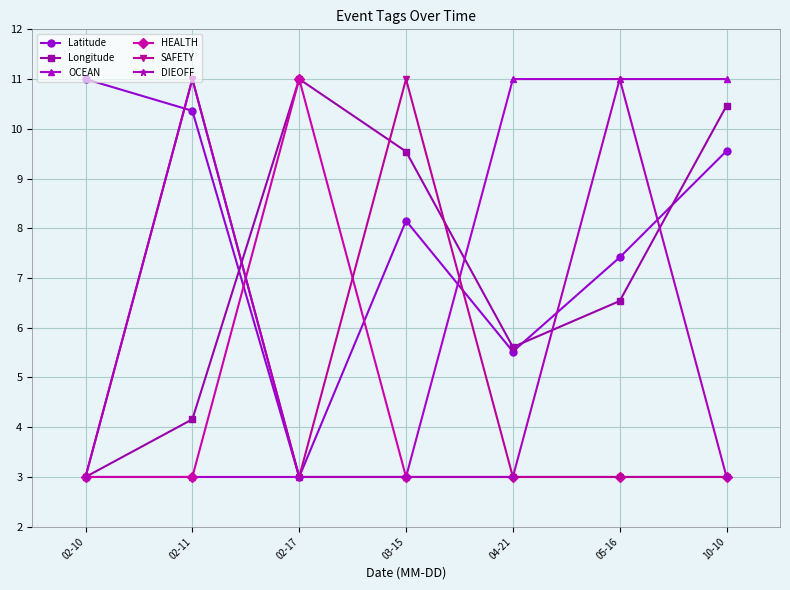

True or false: Latitude has a value of 11.0 at 02-10.

True